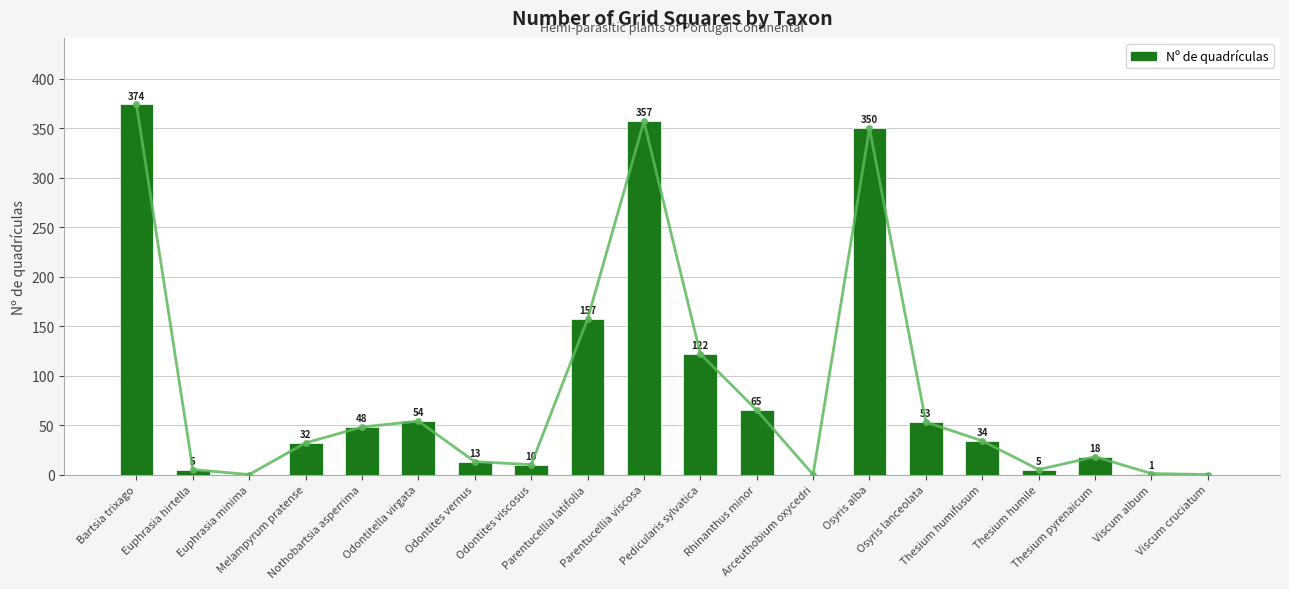

Does the chart contain stacked bars?

No